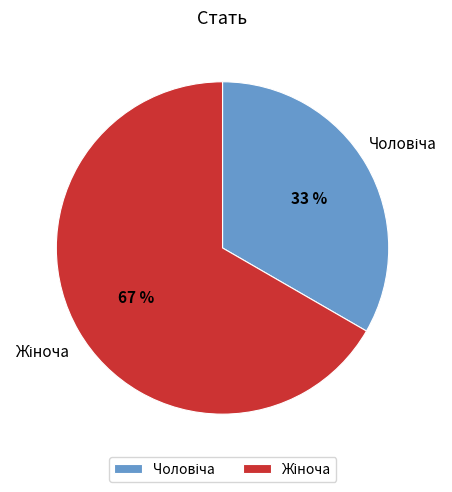

How many slices are in this pie chart?

2